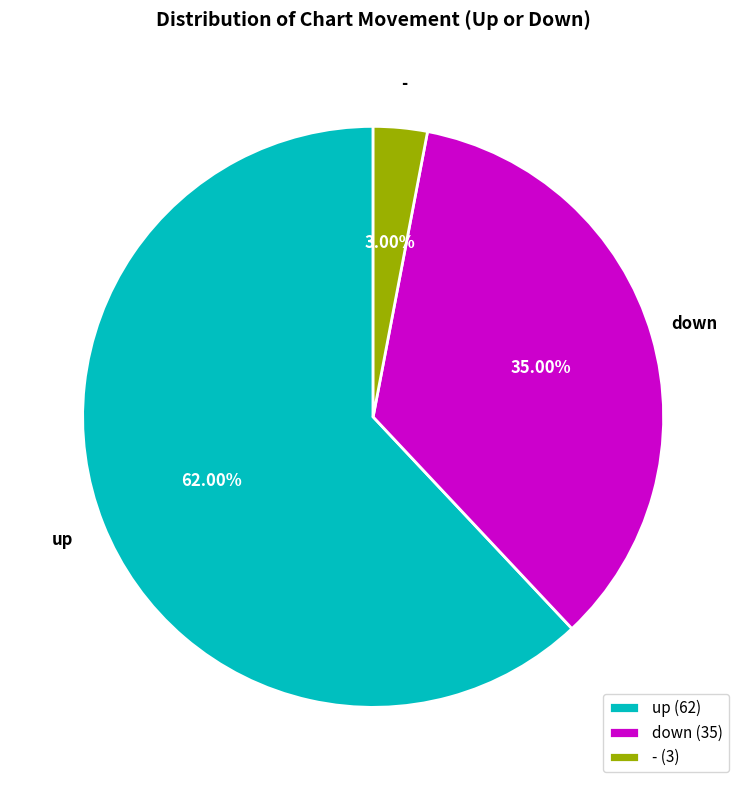

To the nearest percent, what is the average slice percentage?

33%